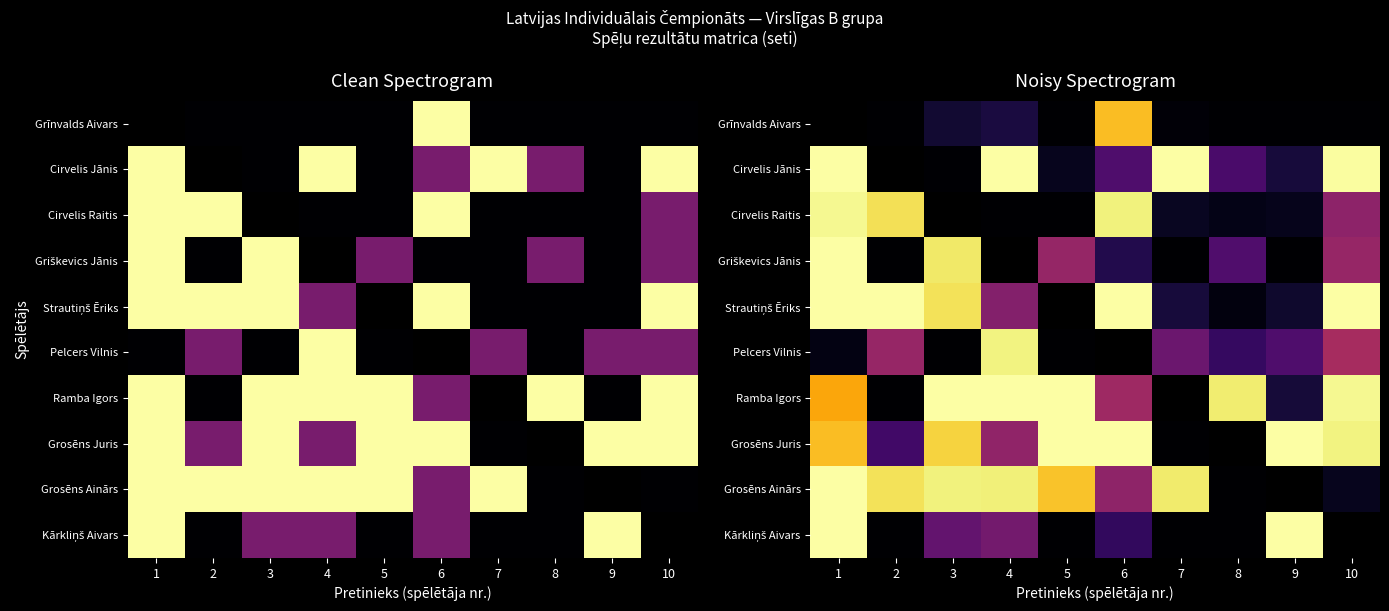

Rank the series at 10 from lowest to highest value.

Grīnvalds Aivars, Grosēns Ainārs, Cirvelis Raitis, Griškevics Jānis, Pelcers Vilnis, Grosēns Juris, Ramba Igors, Cirvelis Jānis, Strautiņš Ēriks, Kārkliņš Aivars